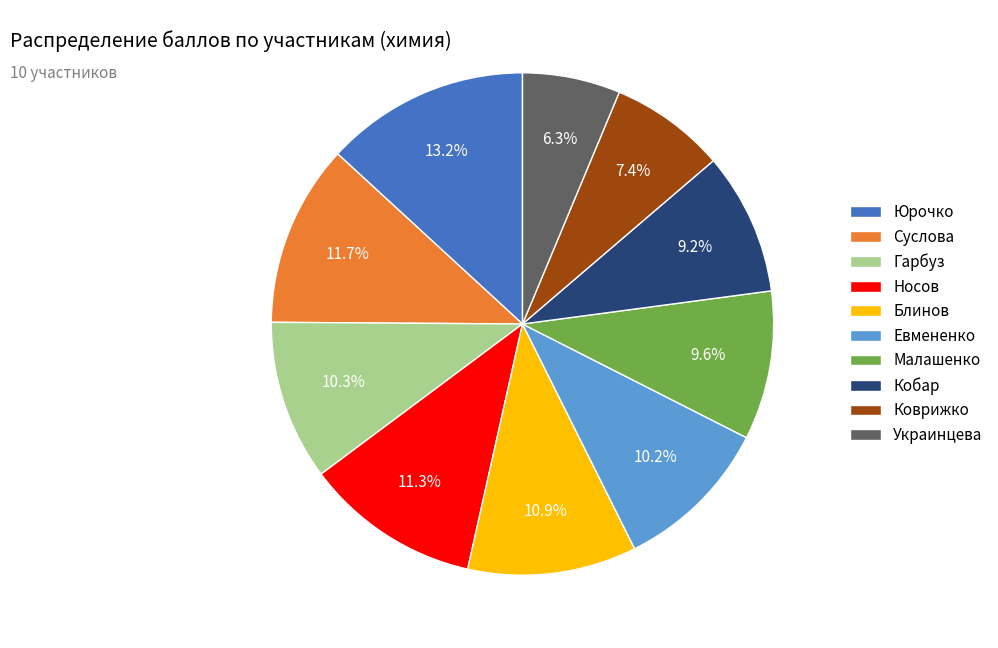

What is the largest slice in the pie chart?

Юрочко